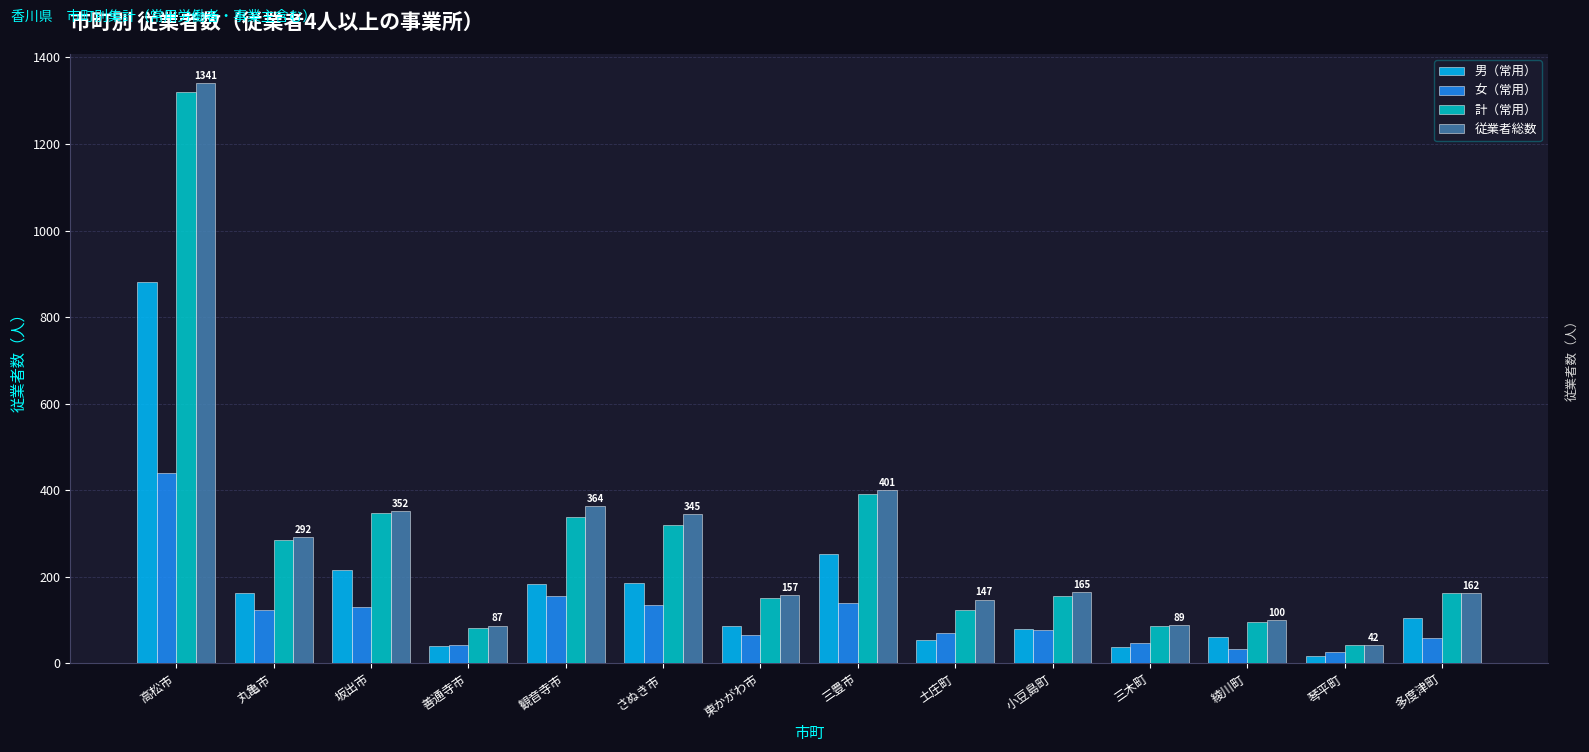

How many values in the 女（常用） series are below 77?

7